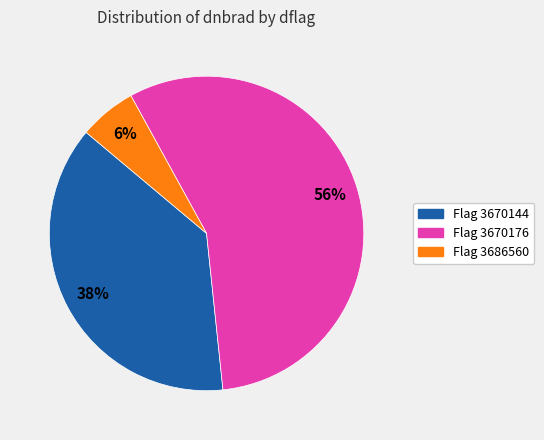

To the nearest percent, what is the average slice percentage?

33%